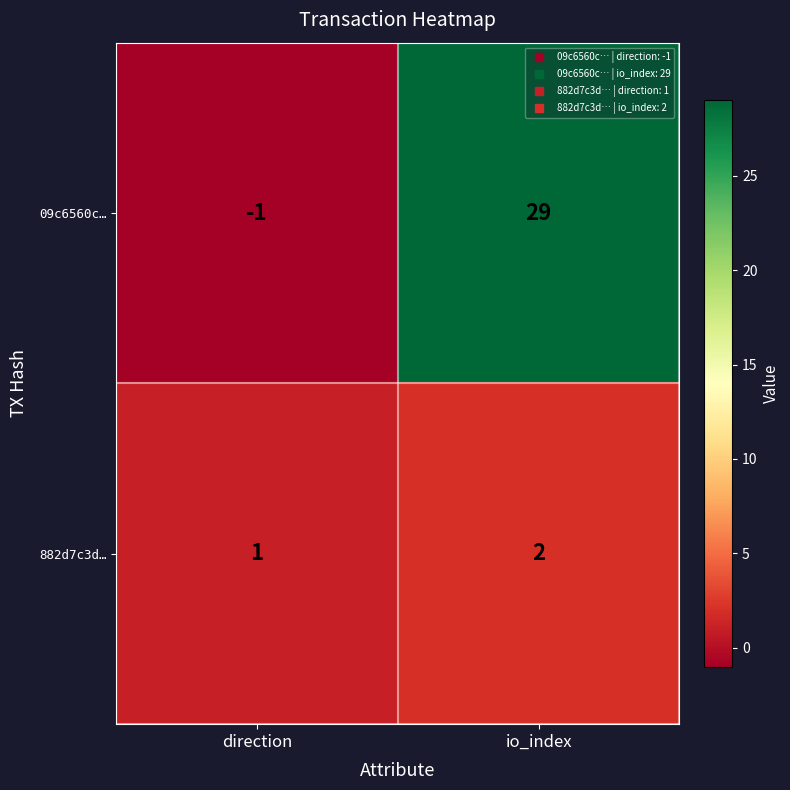

What is the sum of the 09c6560c… values at io_index and direction?

28